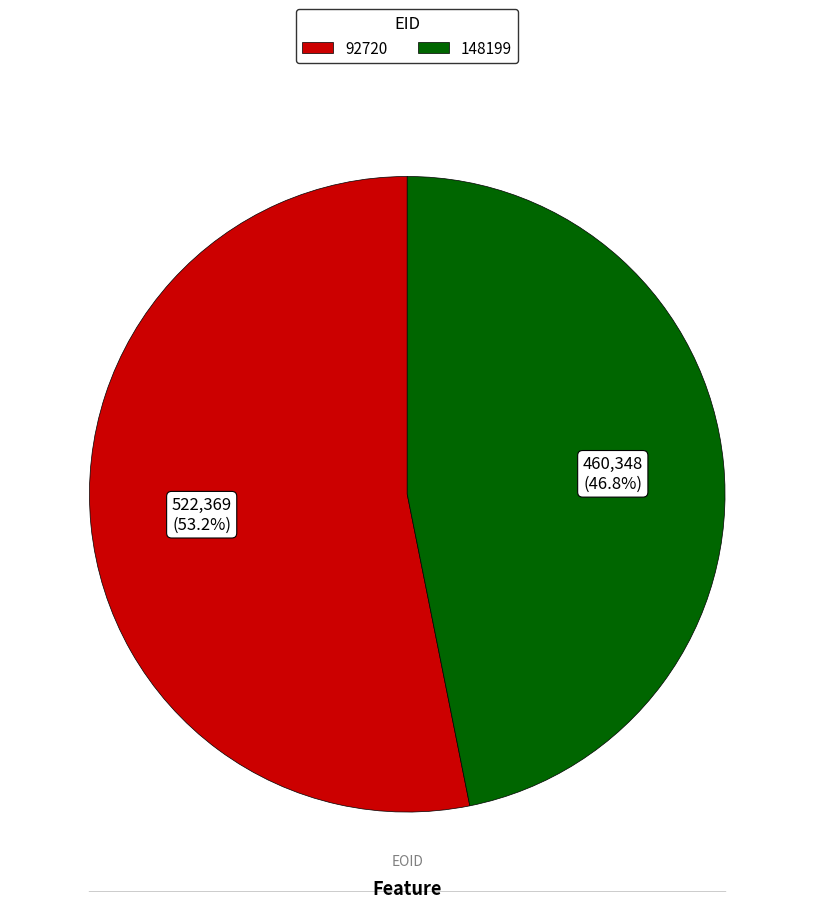

How much of the chart is everything except 148199?

53.2%